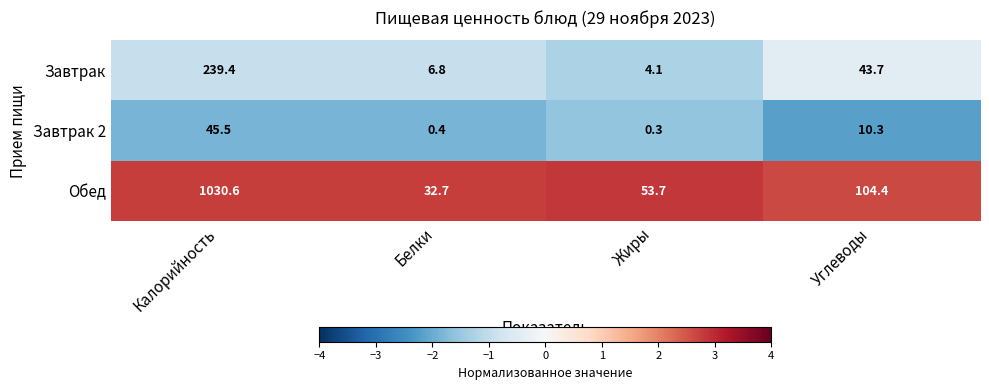

Reading right to left, what are all the values shown in this chart?

Завтрак: 43.7	4.1	6.8	239.4
Завтрак 2: 10.3	0.3	0.4	45.5
Обед: 104.4	53.7	32.7	1030.6